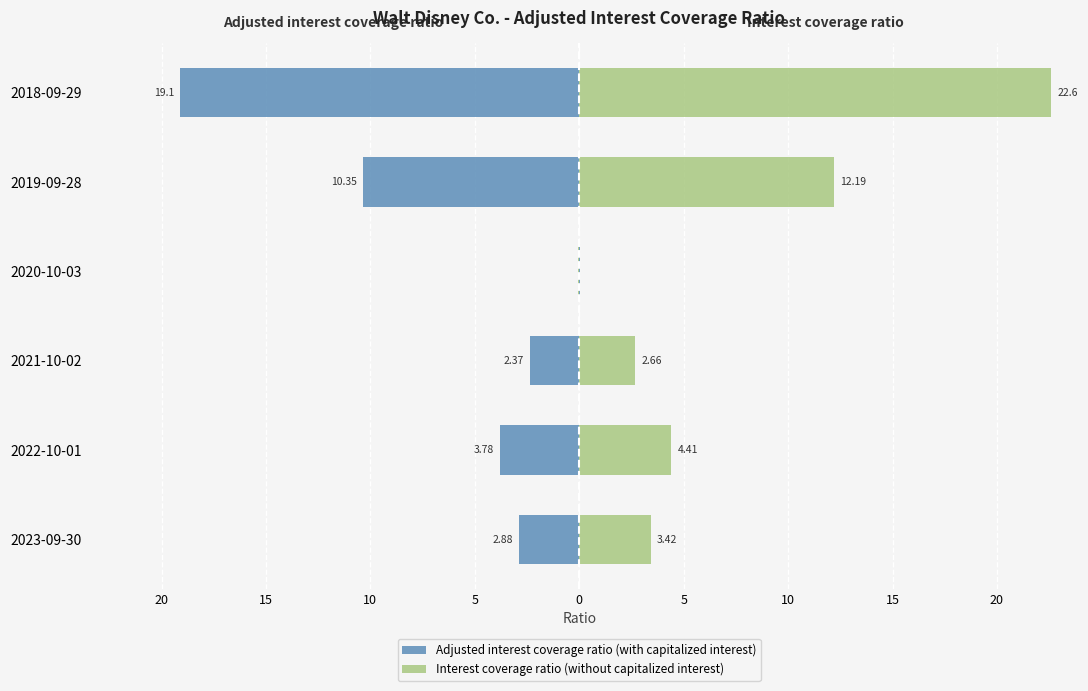

What is the difference between the second highest and minimum values in the Interest coverage ratio (without capitalized interest) series?

12.2